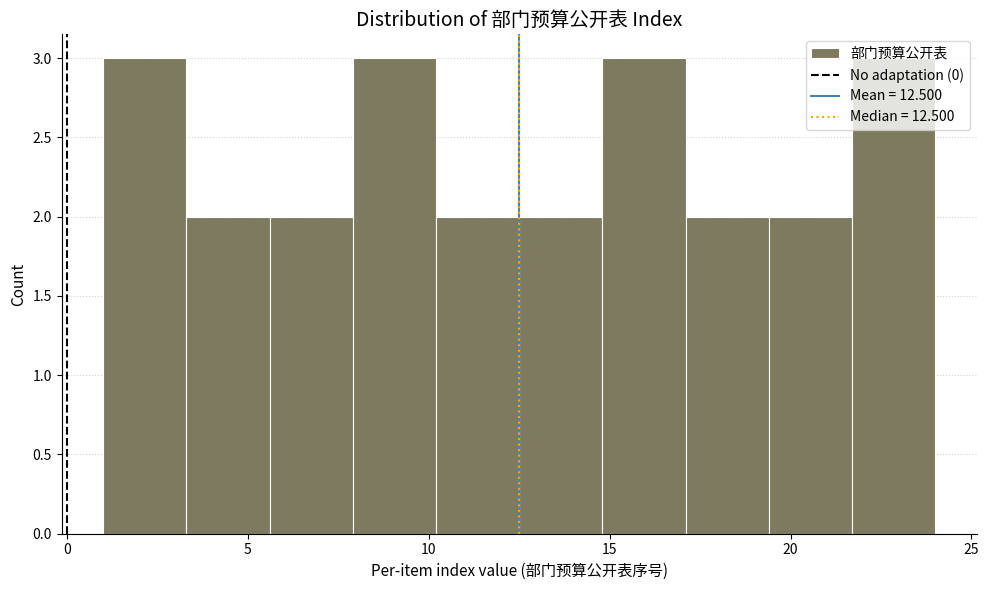

Reading left to right, list every bar in this chart as the range it spans on the x-axis followed by its height. Neither the bar edges nor the heights are printed on the chart, so give them approximately, as read against the axes.

1.0 to 3.3: 3
3.3 to 5.6: 2
5.6 to 7.9: 2
7.9 to 10.2: 3
10.2 to 12.5: 2
12.5 to 14.8: 2
14.8 to 17.1: 3
17.1 to 19.4: 2
19.4 to 21.7: 2
21.7 to 24.0: 3